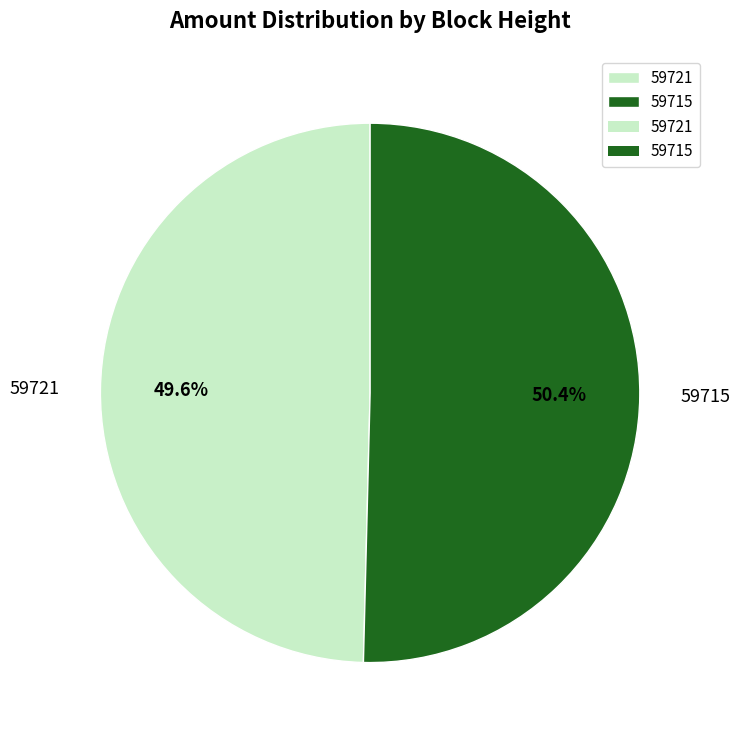

Rank the categories by value from highest to lowest.

59715, 59721